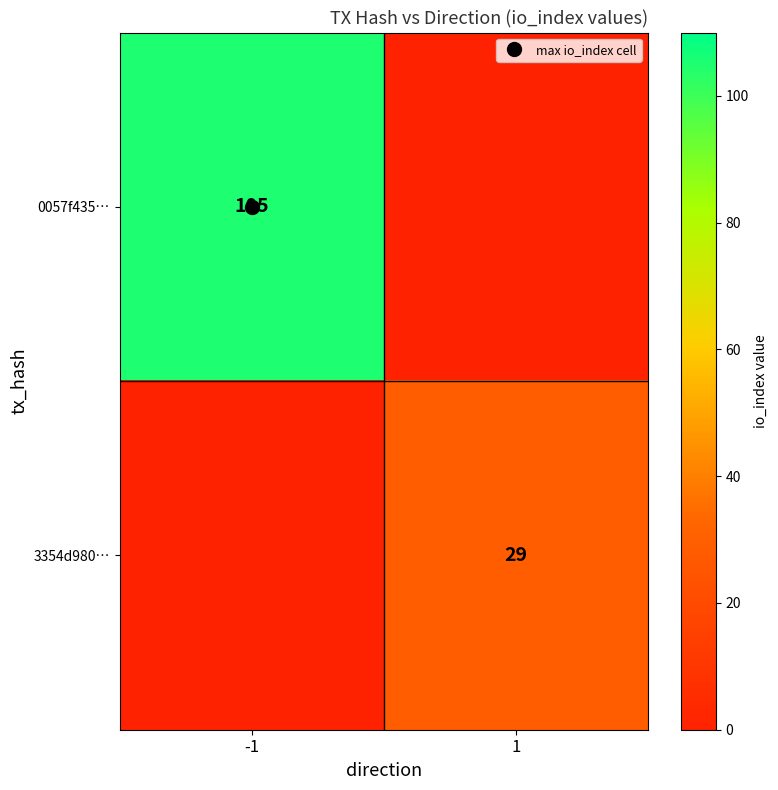

What is the total value across all series at 1?

29